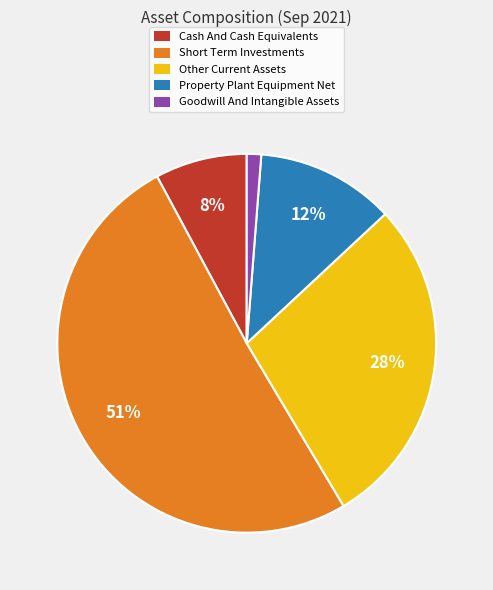

Is there a majority slice in this chart?

Yes